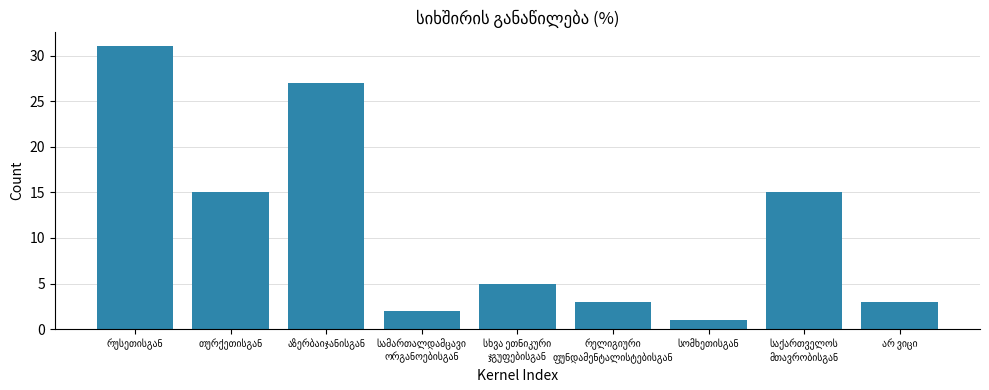

What is the value of the 4th bar from the left?

2